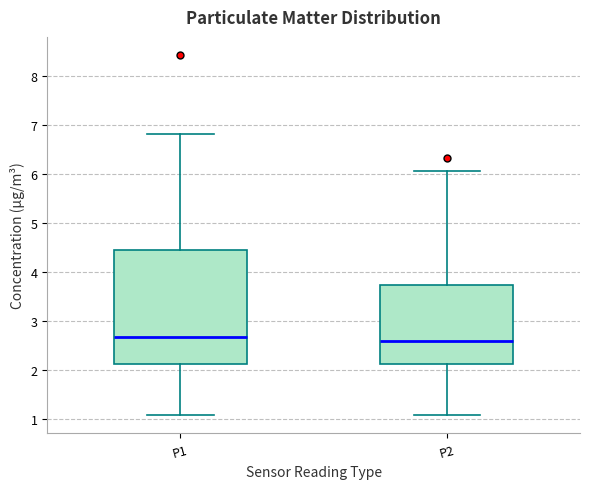

Where is the upper edge of the box for P2 on the y-axis? The values are not printed on the chart, so give them approximately, as read against the axis.

3.7